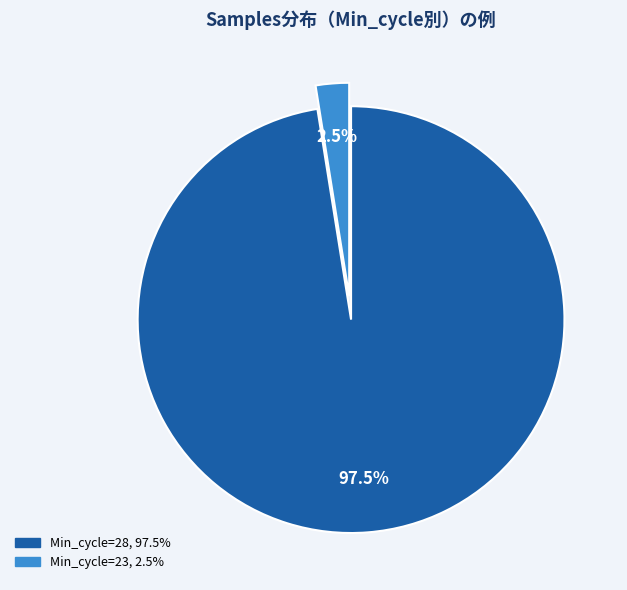

Is there any slice that represents more than half of the pie?

Yes